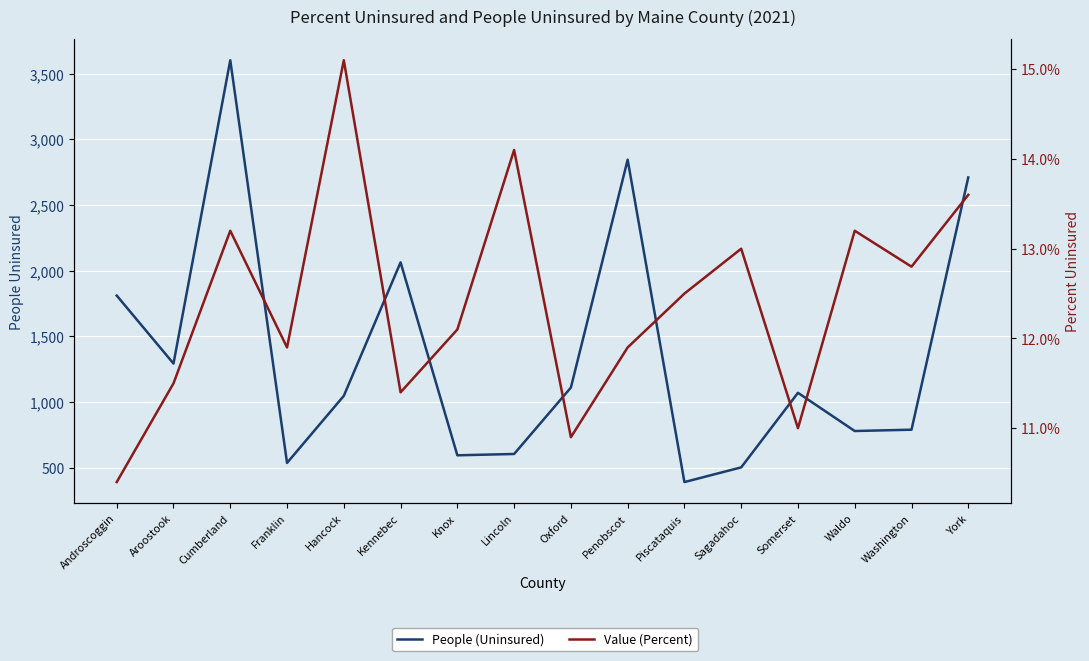

What are all the series names shown in the legend?

People (Uninsured), Value (Percent)